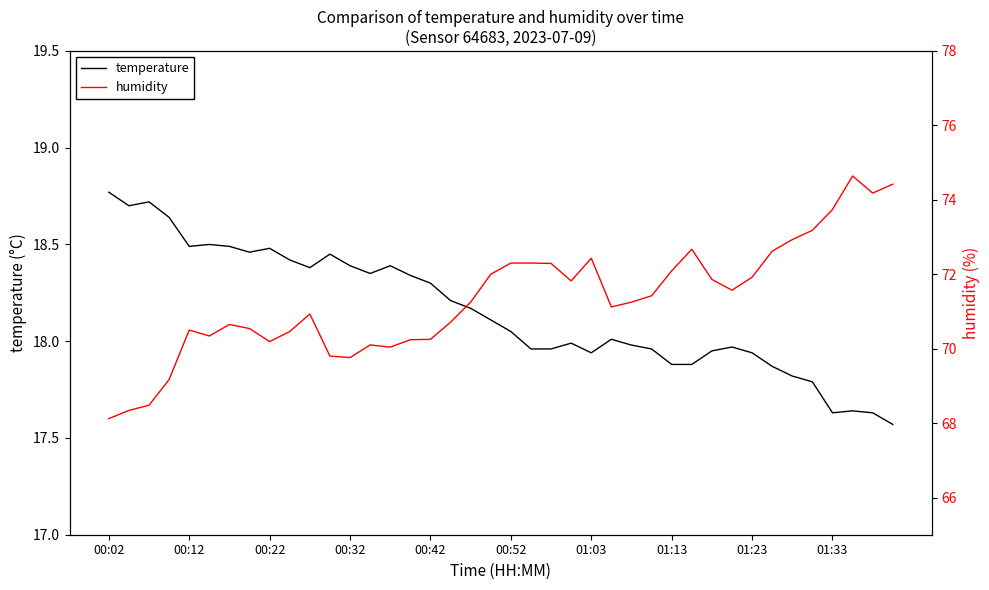

True or false: temperature and humidity intersect in this chart.

False